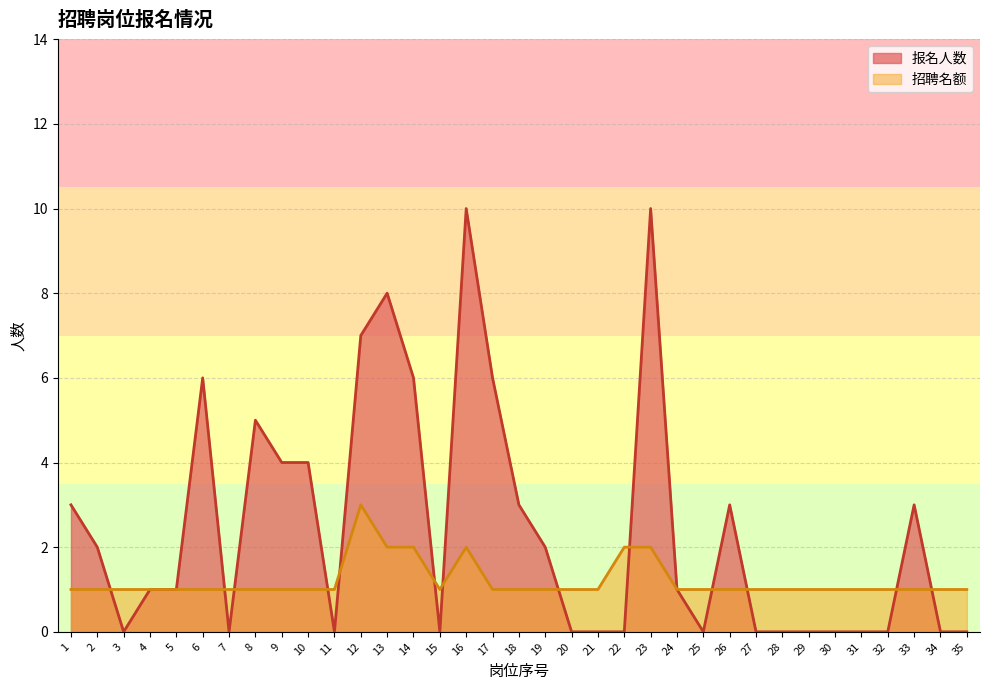

Which series has the largest total across all categories?

报名人数